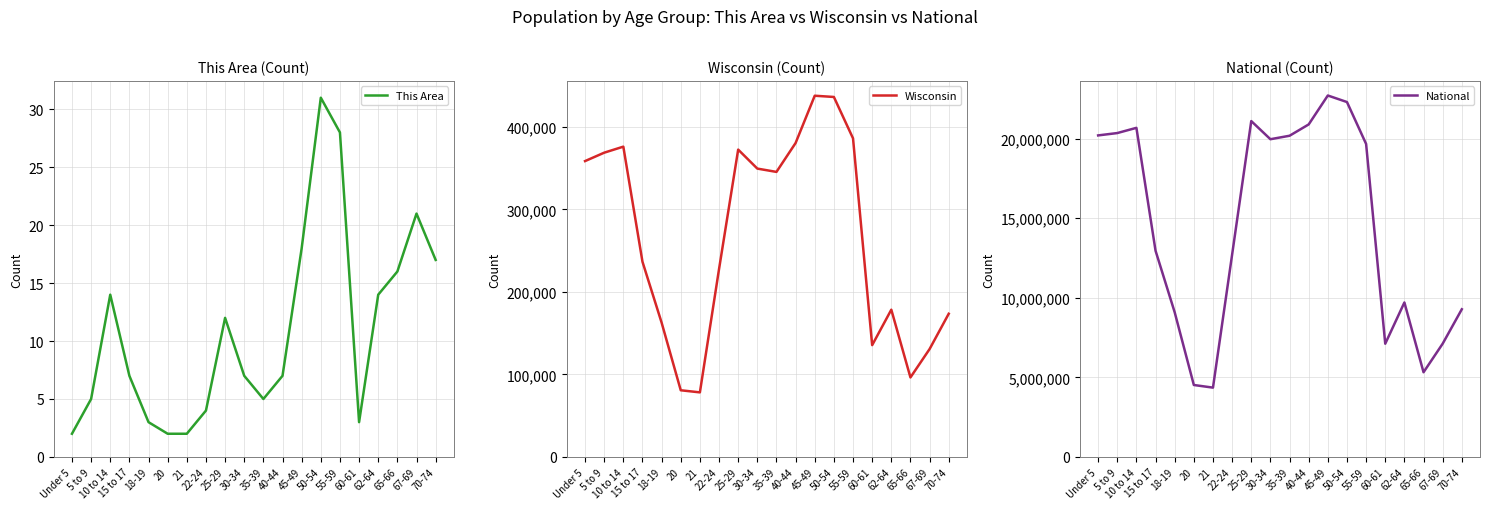

The value of Wisconsin at Under 5 is 358443. True or false?

True